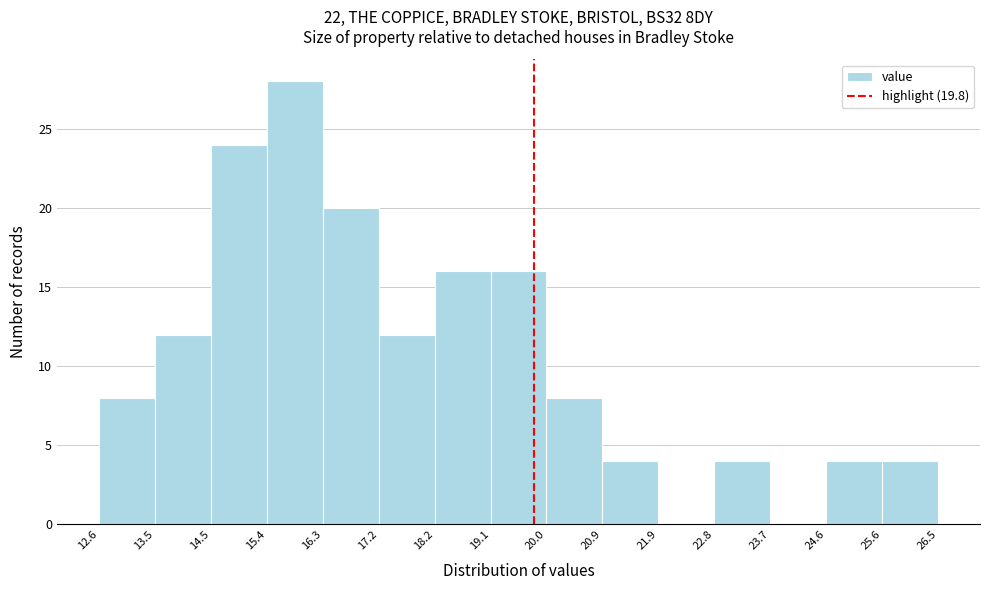

Reading left to right, list every bar in this chart as the range it spans on the x-axis followed by its height. The values are not printed on the chart, so give them approximately, as read against the axis.

12.6 to 13.5: 8
13.5 to 14.5: 12
14.5 to 15.4: 24
15.4 to 16.3: 28
16.3 to 17.2: 20
17.2 to 18.2: 12
18.2 to 19.1: 16
19.1 to 20.0: 16
20.0 to 20.9: 8
20.9 to 21.9: 4
21.9 to 22.8: 0
22.8 to 23.7: 4
23.7 to 24.6: 0
24.6 to 25.6: 4
25.6 to 26.5: 4